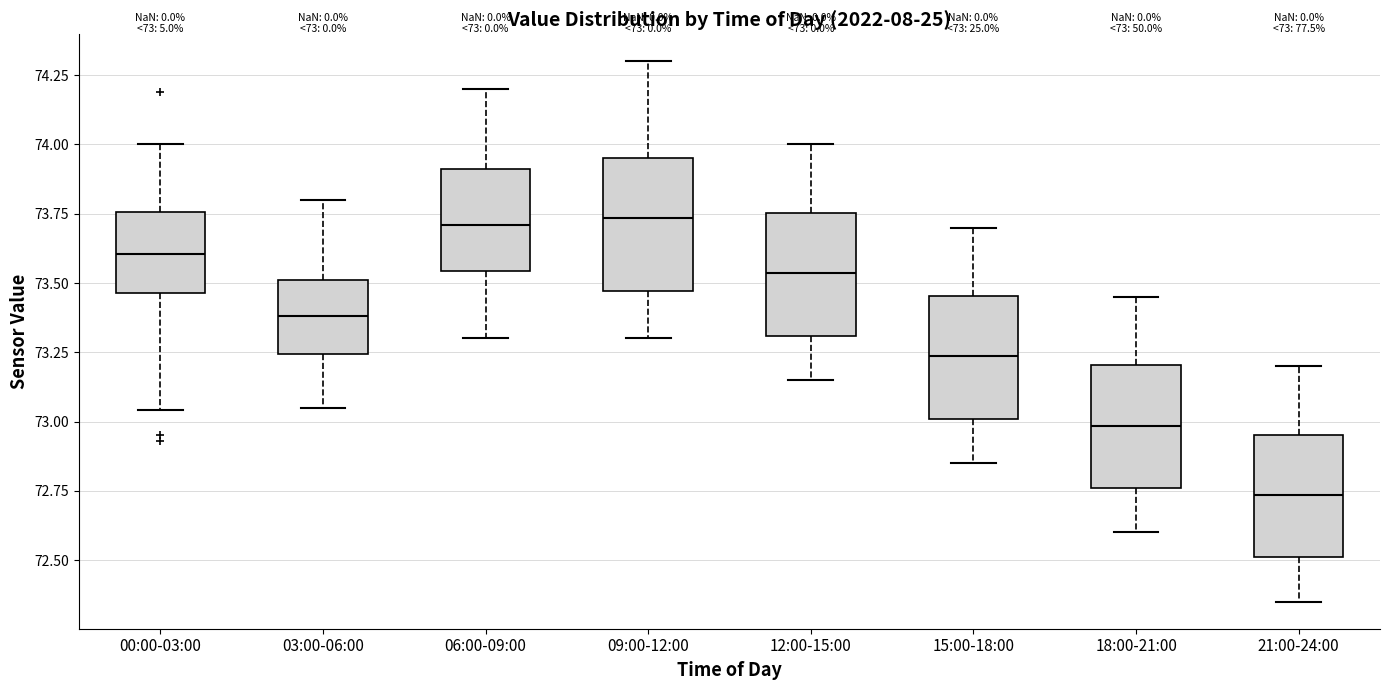

Which box has the lowest median line?

21:00-24:00